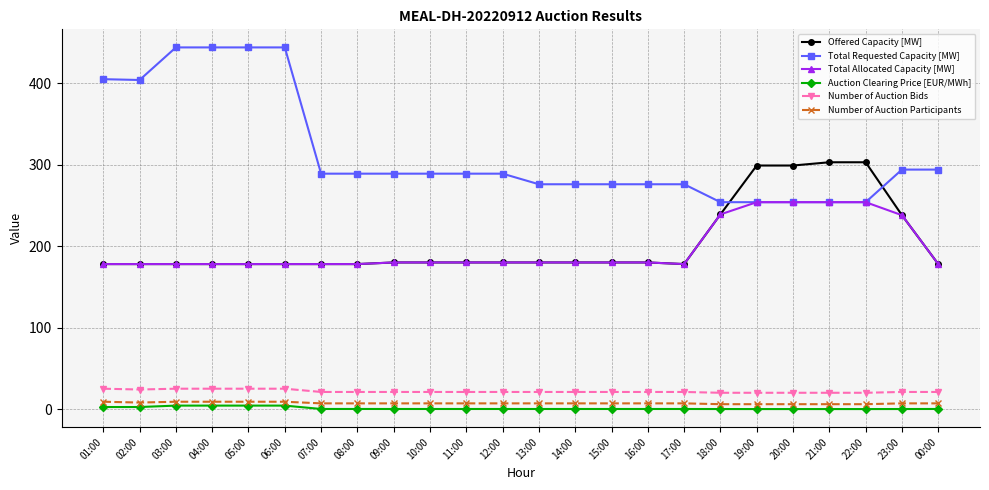

What is the total value across all series at 08:00?

673.1